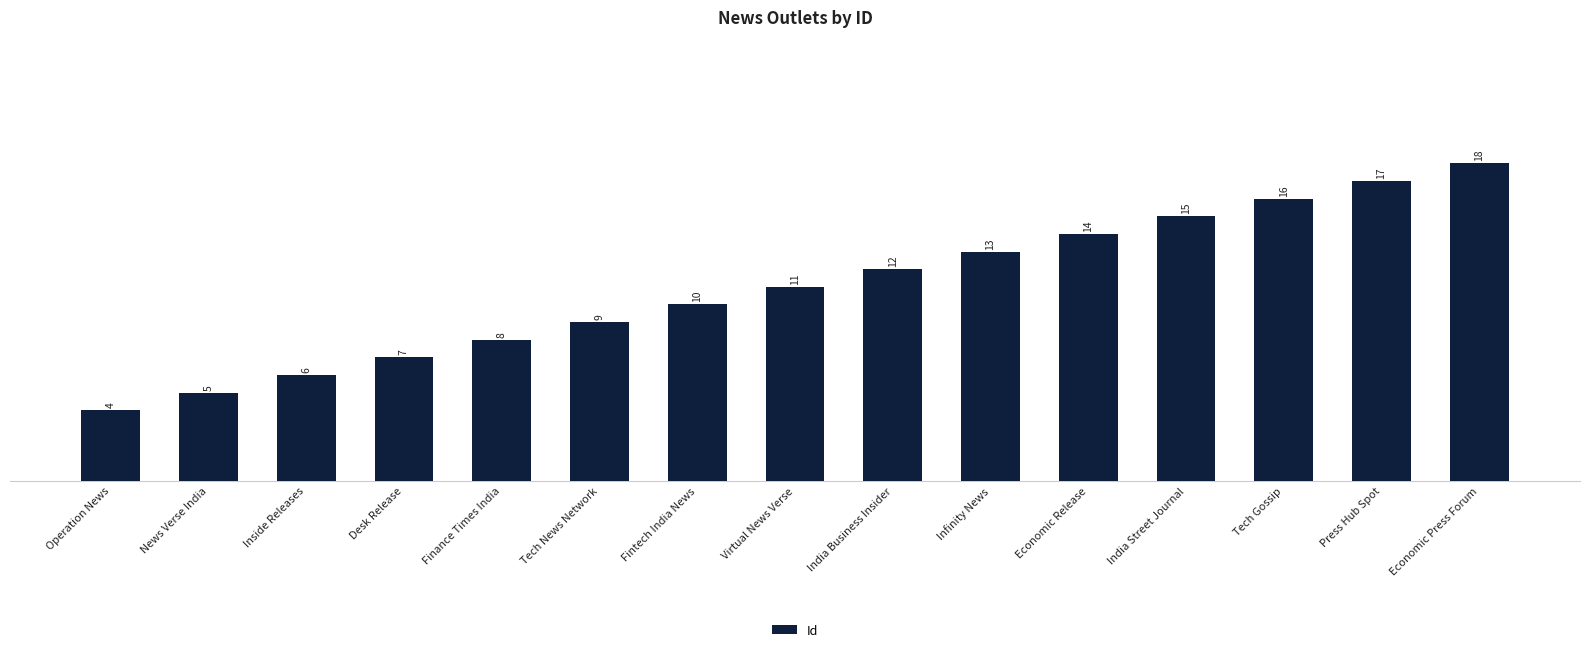

Reading right to left, transcribe all the data shown in this chart.

Economic Press Forum=18	Press Hub Spot=17	Tech Gossip=16	India Street Journal=15	Economic Release=14	Infinity News=13	India Business Insider=12	Virtual News Verse=11	Fintech India News=10	Tech News Network=9	Finance Times India=8	Desk Release=7	Inside Releases=6	News Verse India=5	Operation News=4